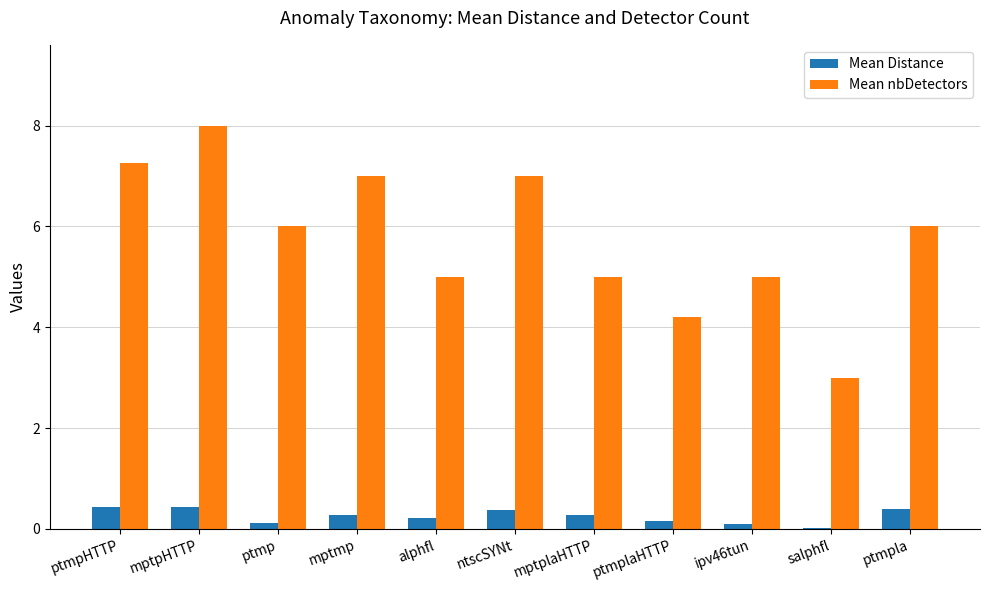

What is the total value across all series at ptmpla?

6.4